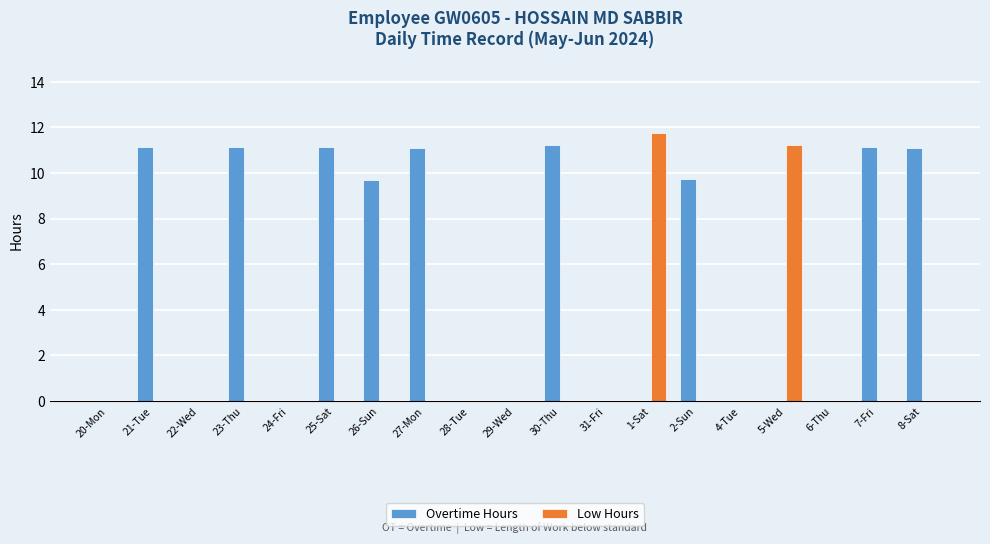

The Low Hours series shows 0.0 at 20-Mon. True or false?

True